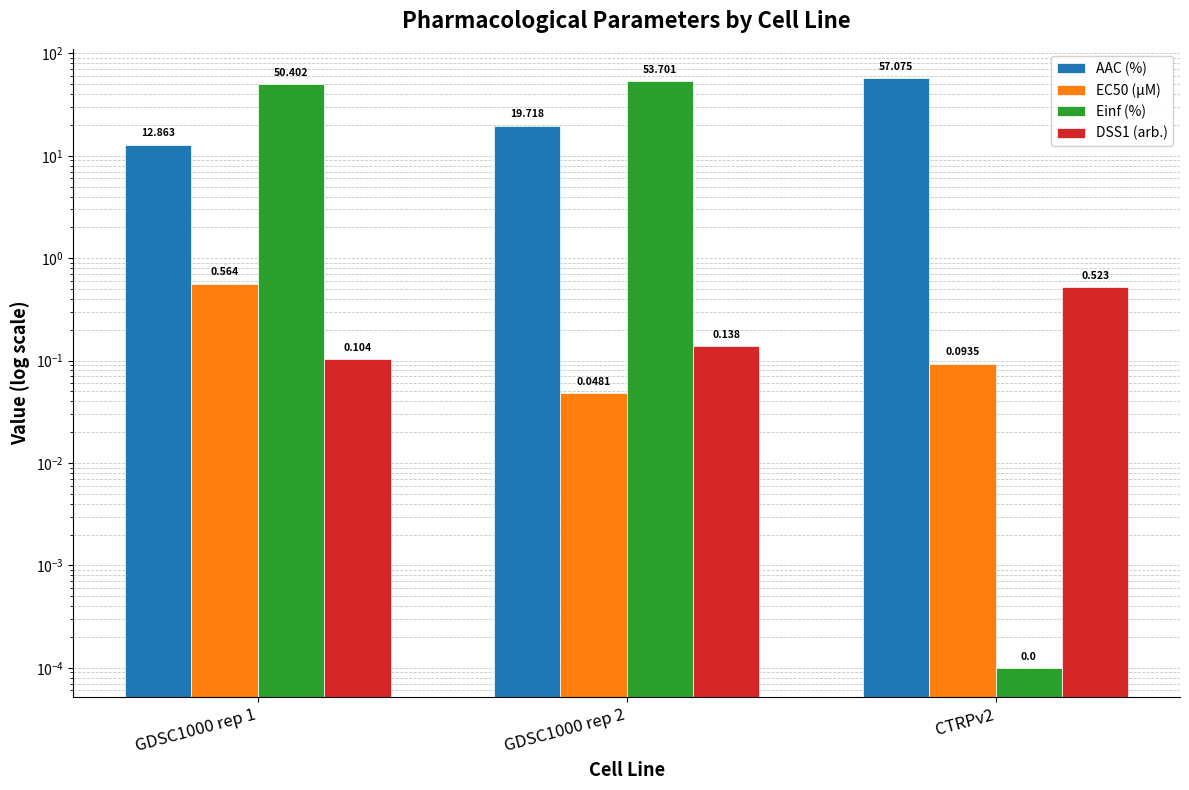

What is the sum of the Einf (%) values at GDSC1000 rep 2 and CTRPv2?

53.7